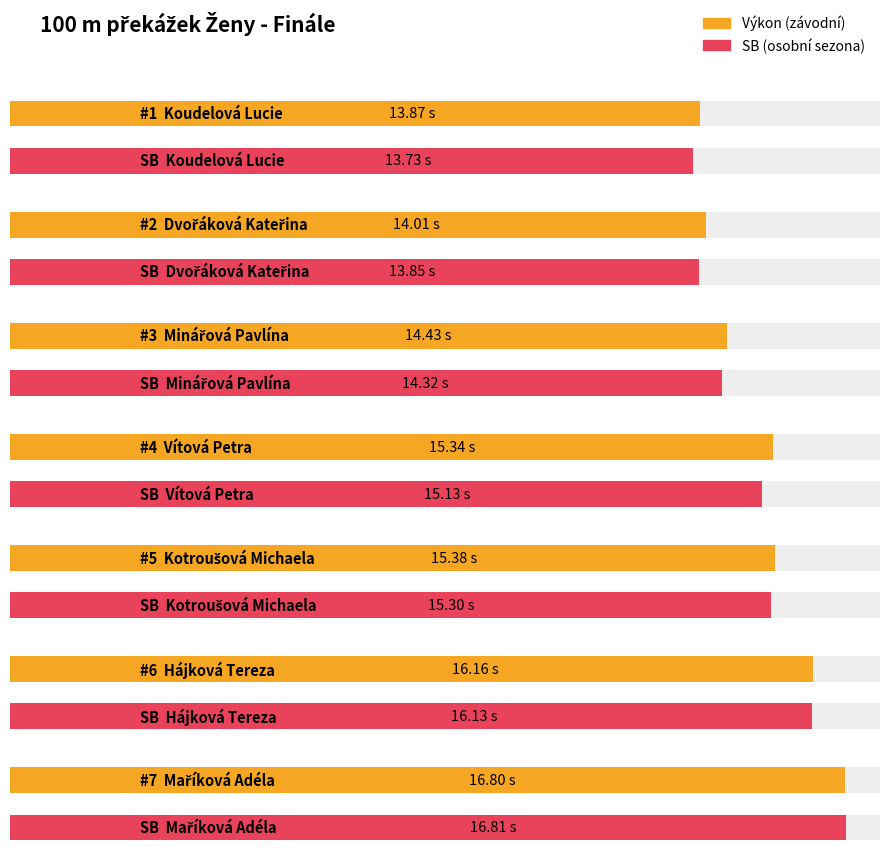

How many values in the Výkon series are below 15?

3